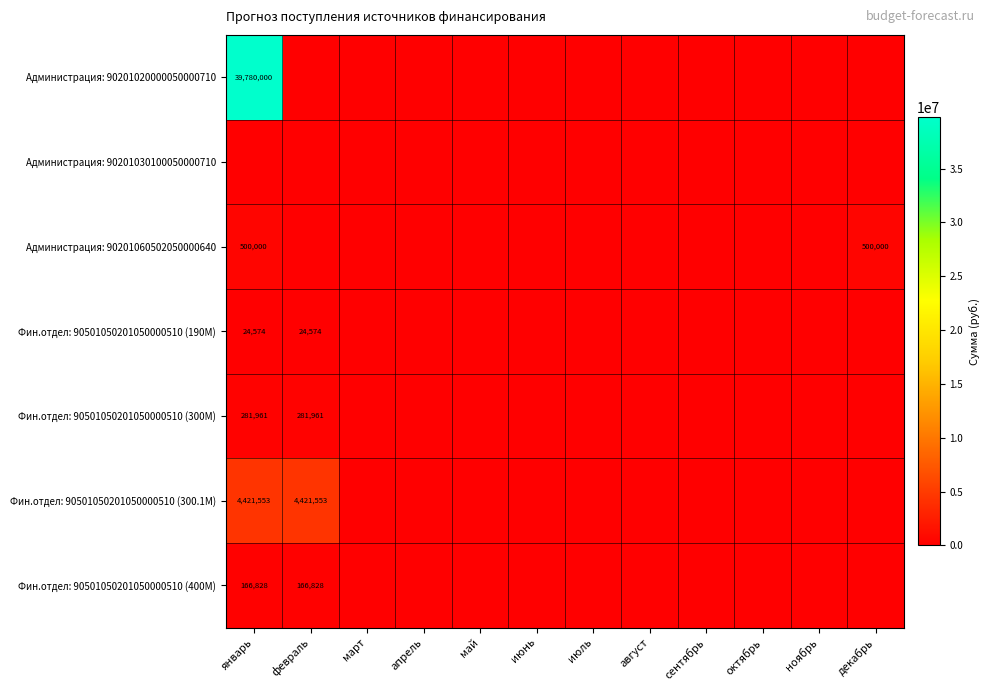

At which category does the chart reach its peak across all series?

январь